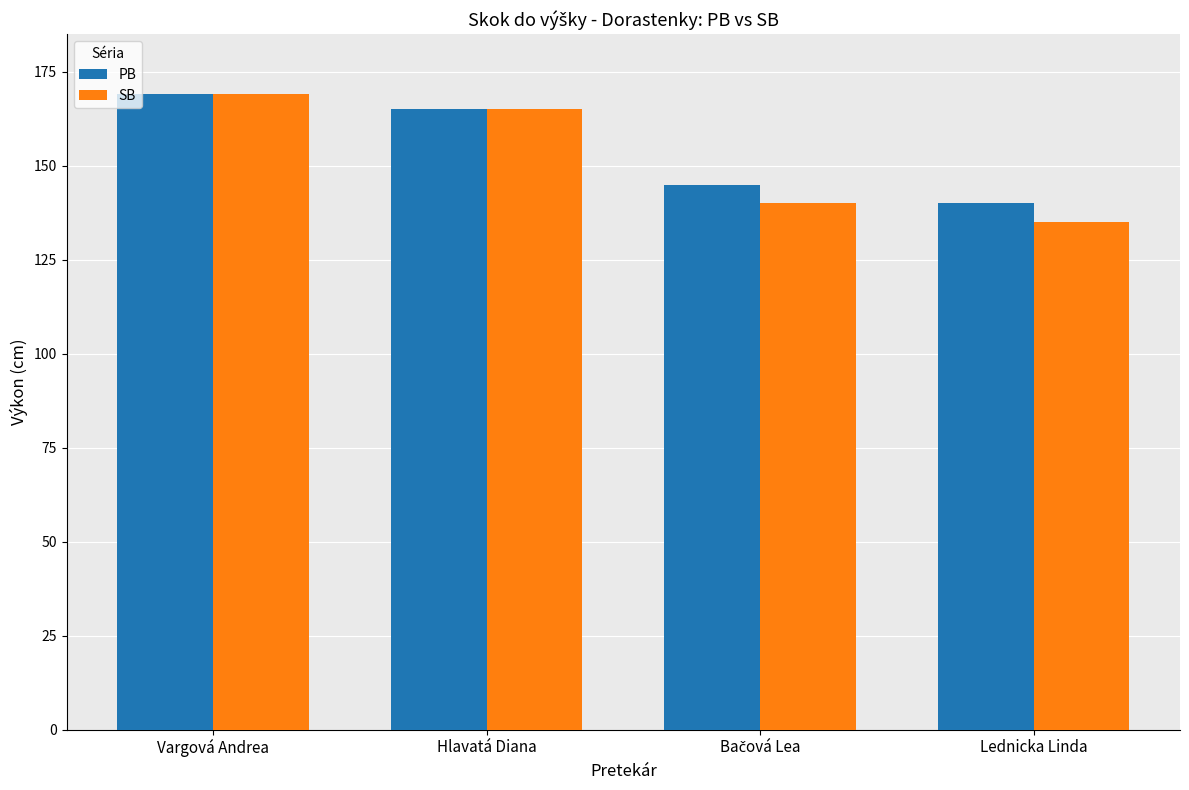

What is the approximate value of SB at Hlavatá Diana?

165